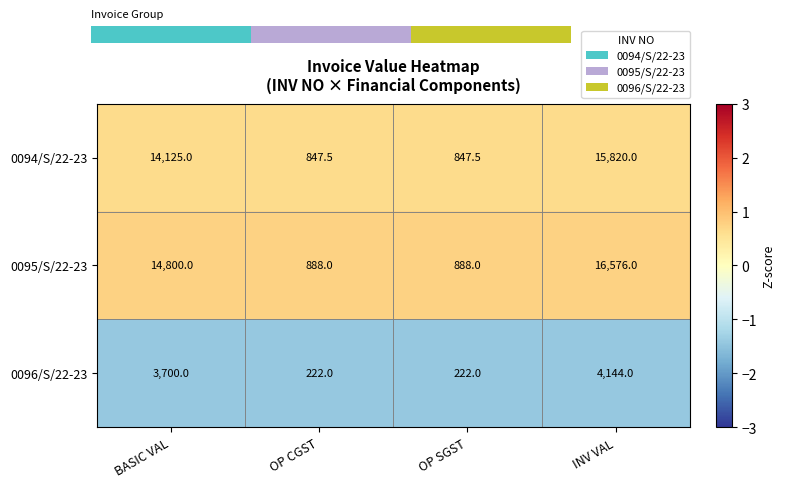

How many series are shown in this chart?

3